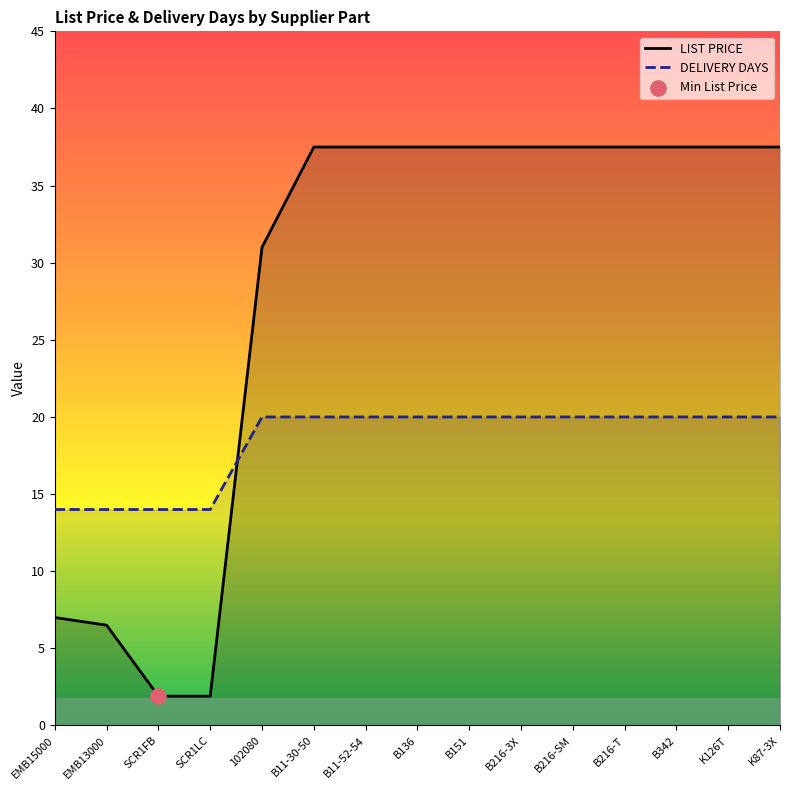

What is the total value across all series at SCR1FB?

15.9